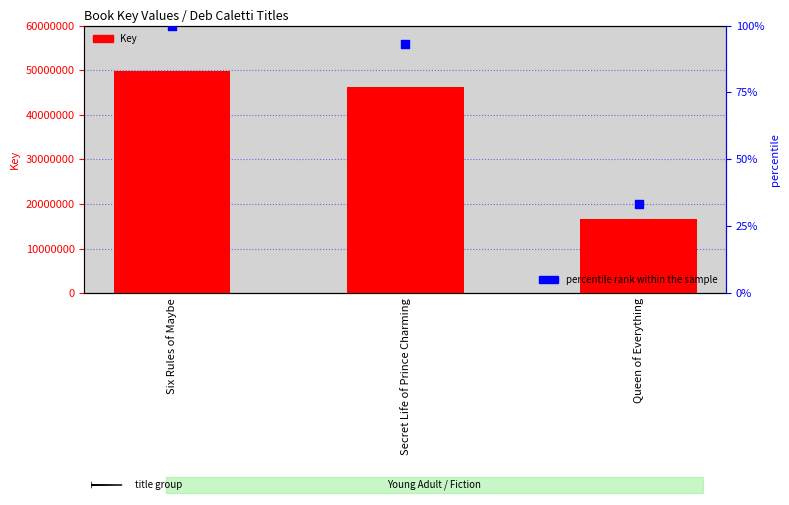

Which series reaches the minimum Y coordinate?

percentile rank within the sample